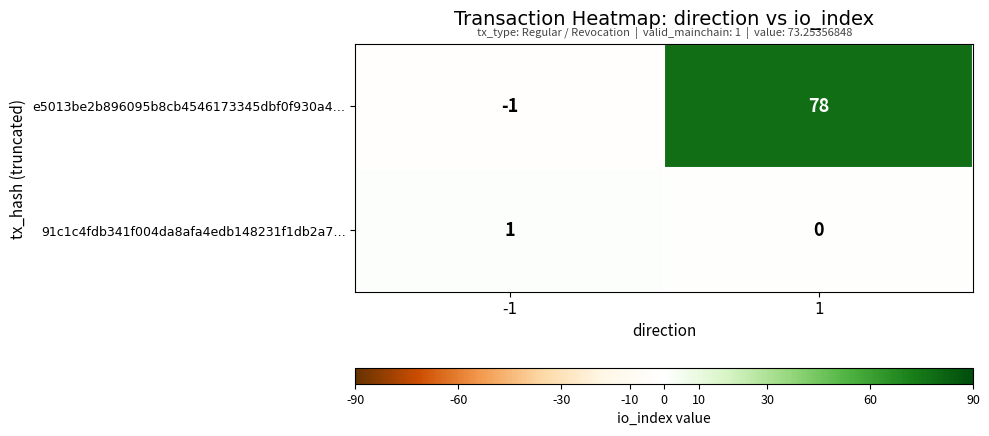

What is the difference between the maximum and minimum values in the e5013be2b896095b8cb4546173345dbf0f930a4… series?

79